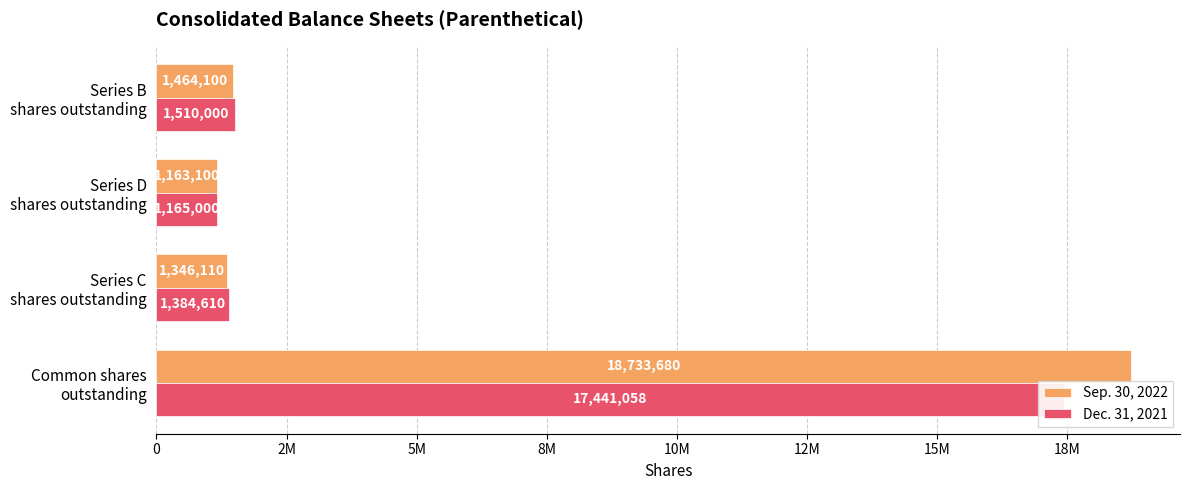

Between Series B shares outstanding and Series C shares outstanding, which is larger?

Series B shares outstanding